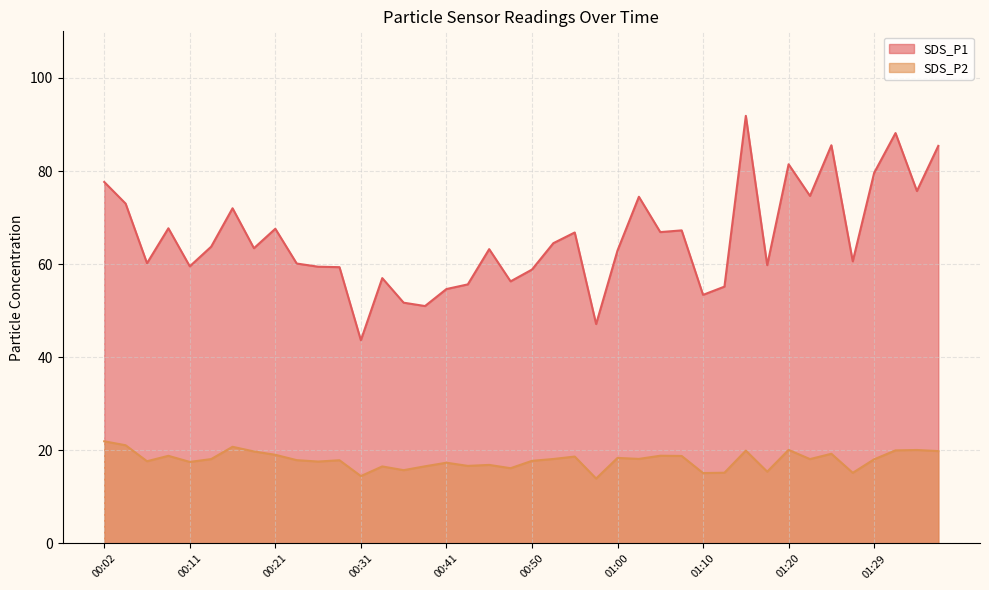

Reading left to right, what are all the values shown in this chart?

SDS_P1: 77.7	73.0	60.2	67.7	59.5	63.8	72.0	63.4	67.6	60.1	59.5	59.4	43.6	57.0	51.7	51.0	54.6	55.6	63.2	56.3	58.8	64.5	66.8	47.1	62.9	74.5	66.9	67.2	53.4	55.2	91.8	59.8	81.5	74.7	85.5	60.6	79.6	88.2	75.7	85.4
SDS_P2: 21.9	21.1	17.7	18.8	17.5	18.1	20.8	19.8	19.1	17.9	17.6	17.9	14.5	16.6	15.8	16.6	17.4	16.7	16.9	16.2	17.8	18.1	18.7	13.9	18.4	18.2	18.9	18.8	15.1	15.2	19.9	15.4	20.1	18.1	19.3	15.2	18.1	20.0	20.1	19.9